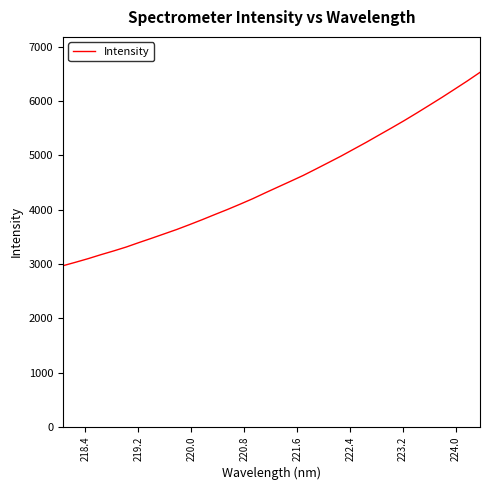

How many lines are shown in the chart?

1